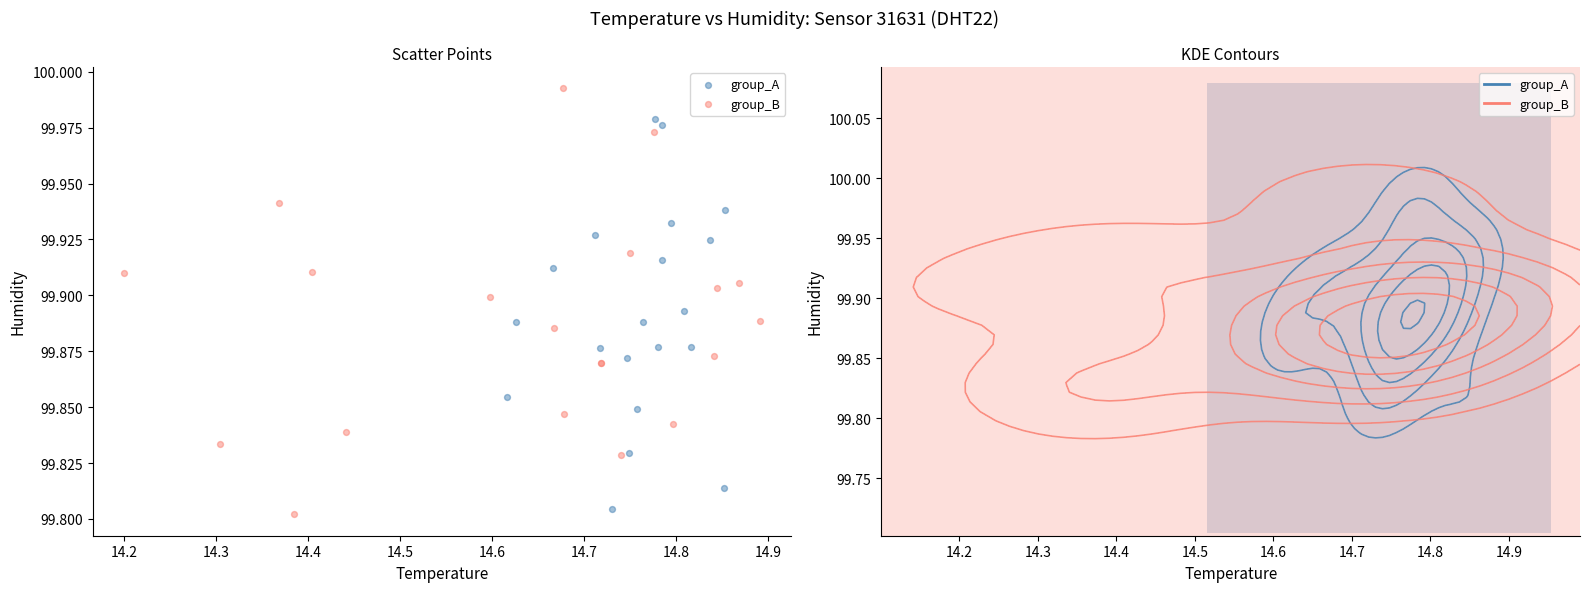

Which series contains the highest Y value?

group_B